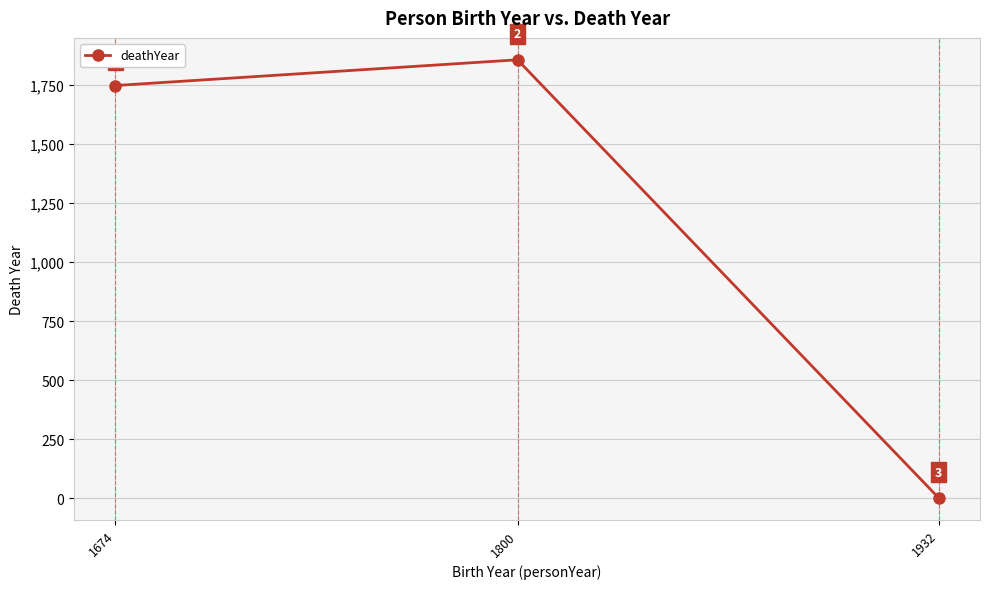

How many data points are less than 1748?

1